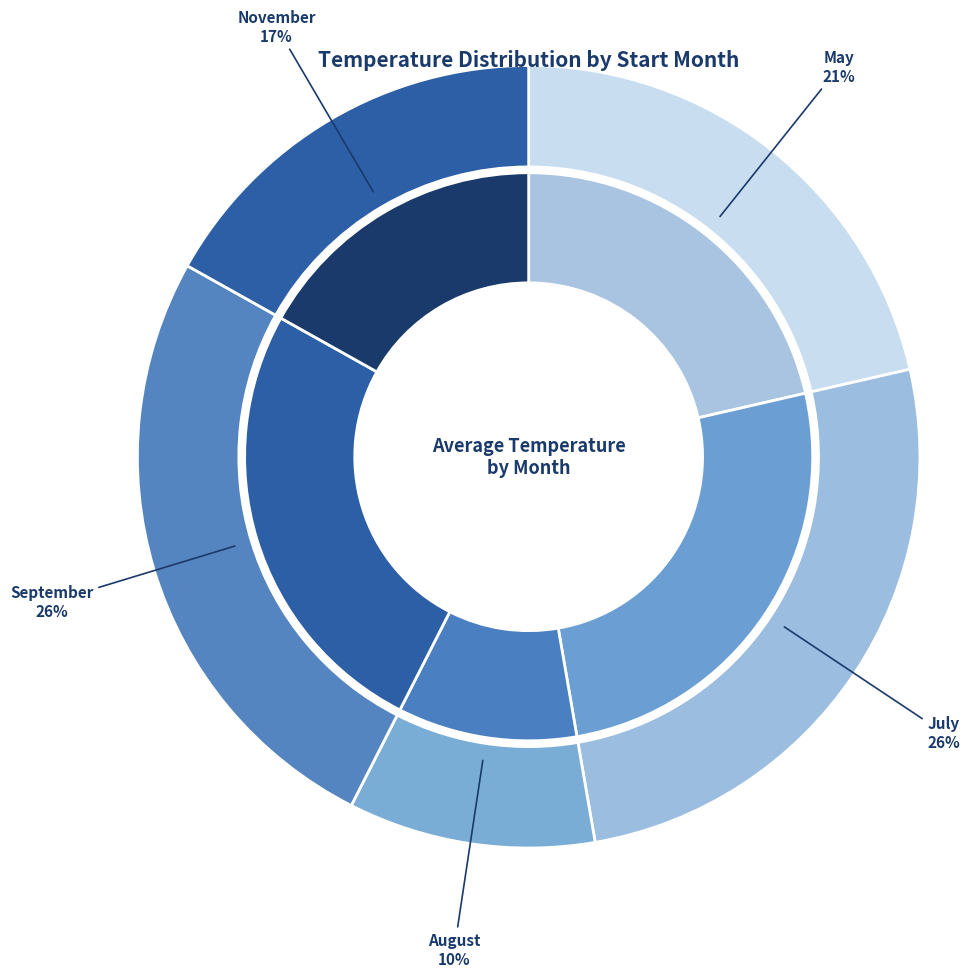

Does 39 account for over 50% of the chart?

No